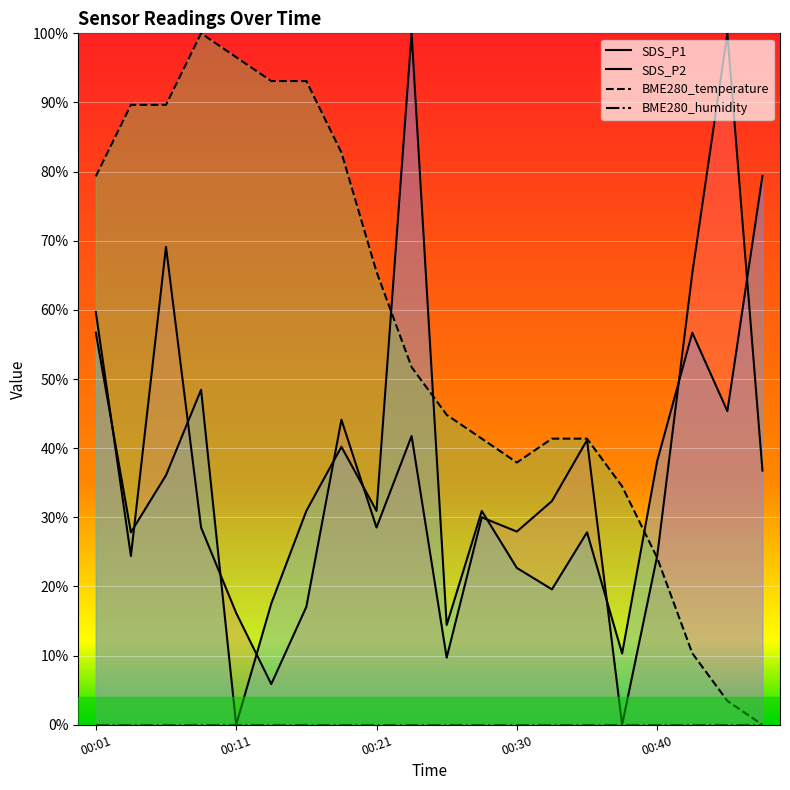

Is it true that SDS_P2 equals 0.1 at 00:38?

True